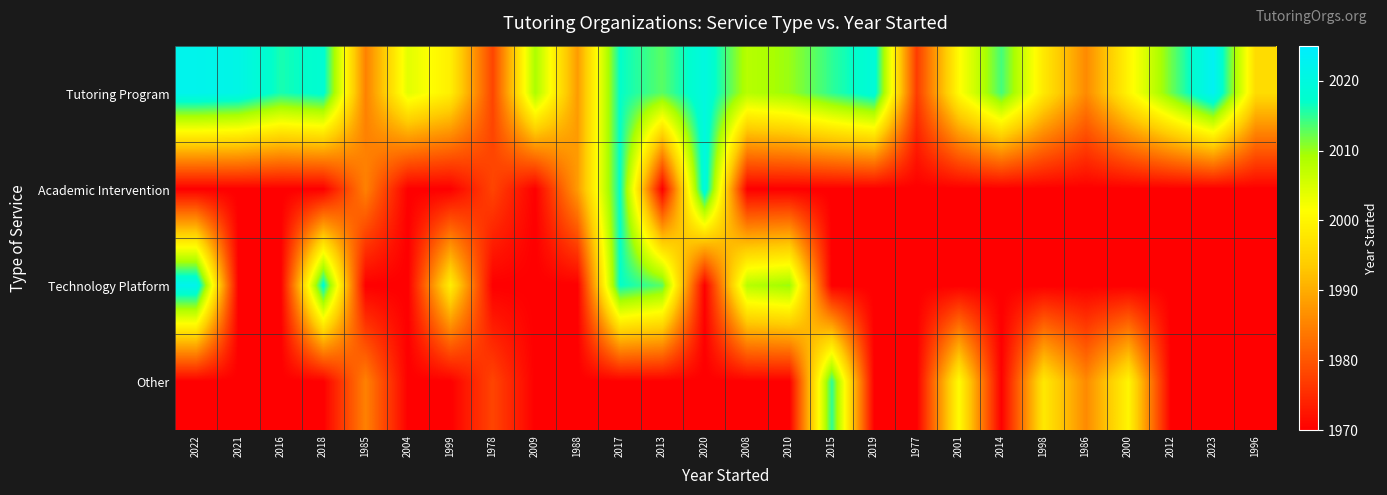

What is the total value across all series at 2015?

7970